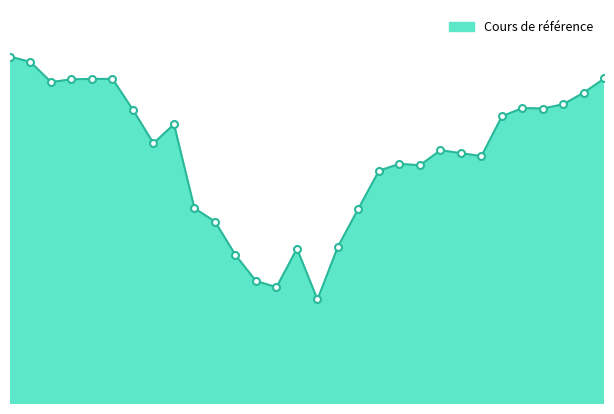

Does the chart display data point markers on the line(s)?

No